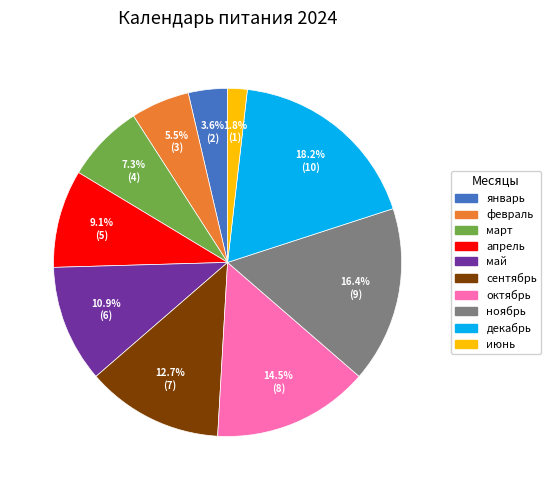

To the nearest percent, what percentage of the pie is апрель?

9%